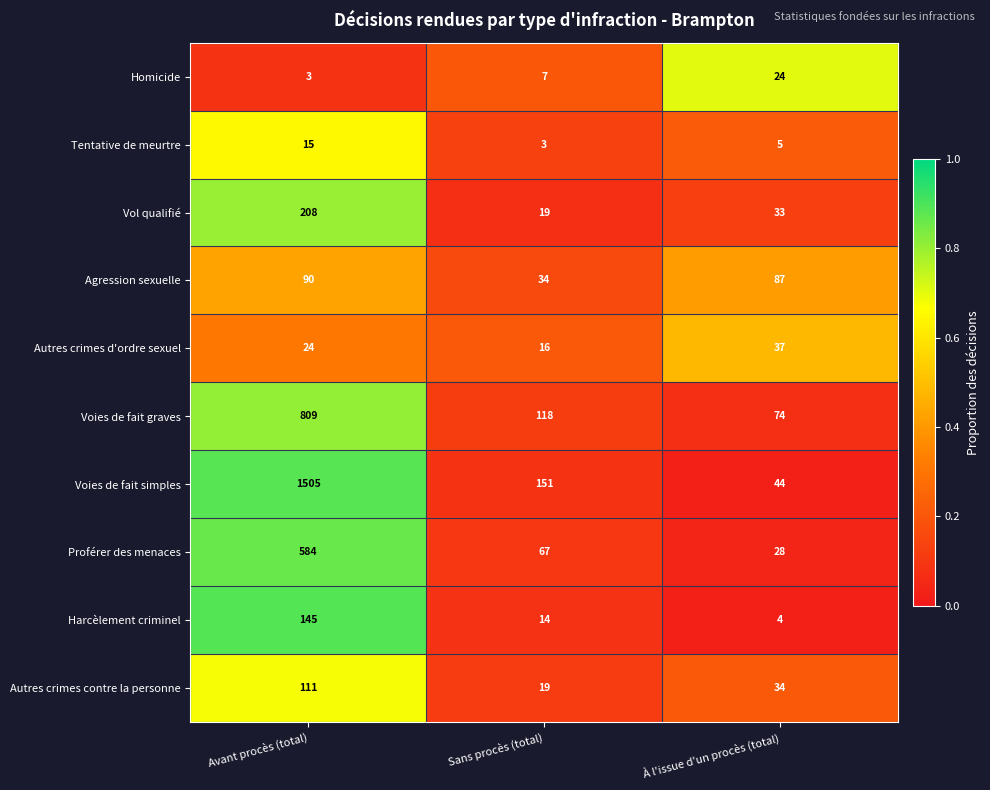

Reading right to left, what are all the values shown in this chart?

Homicide: À l'issue d'un procès (total)=24	Sans procès (total)=7	Avant procès (total)=3
Tentative de meurtre: À l'issue d'un procès (total)=5	Sans procès (total)=3	Avant procès (total)=15
Vol qualifié: À l'issue d'un procès (total)=33	Sans procès (total)=19	Avant procès (total)=208
Agression sexuelle: À l'issue d'un procès (total)=87	Sans procès (total)=34	Avant procès (total)=90
Autres crimes d'ordre sexuel: À l'issue d'un procès (total)=37	Sans procès (total)=16	Avant procès (total)=24
Voies de fait graves: À l'issue d'un procès (total)=74	Sans procès (total)=118	Avant procès (total)=809
Voies de fait simples: À l'issue d'un procès (total)=44	Sans procès (total)=151	Avant procès (total)=1505
Proférer des menaces: À l'issue d'un procès (total)=28	Sans procès (total)=67	Avant procès (total)=584
Harcèlement criminel: À l'issue d'un procès (total)=4	Sans procès (total)=14	Avant procès (total)=145
Autres crimes contre la personne: À l'issue d'un procès (total)=34	Sans procès (total)=19	Avant procès (total)=111